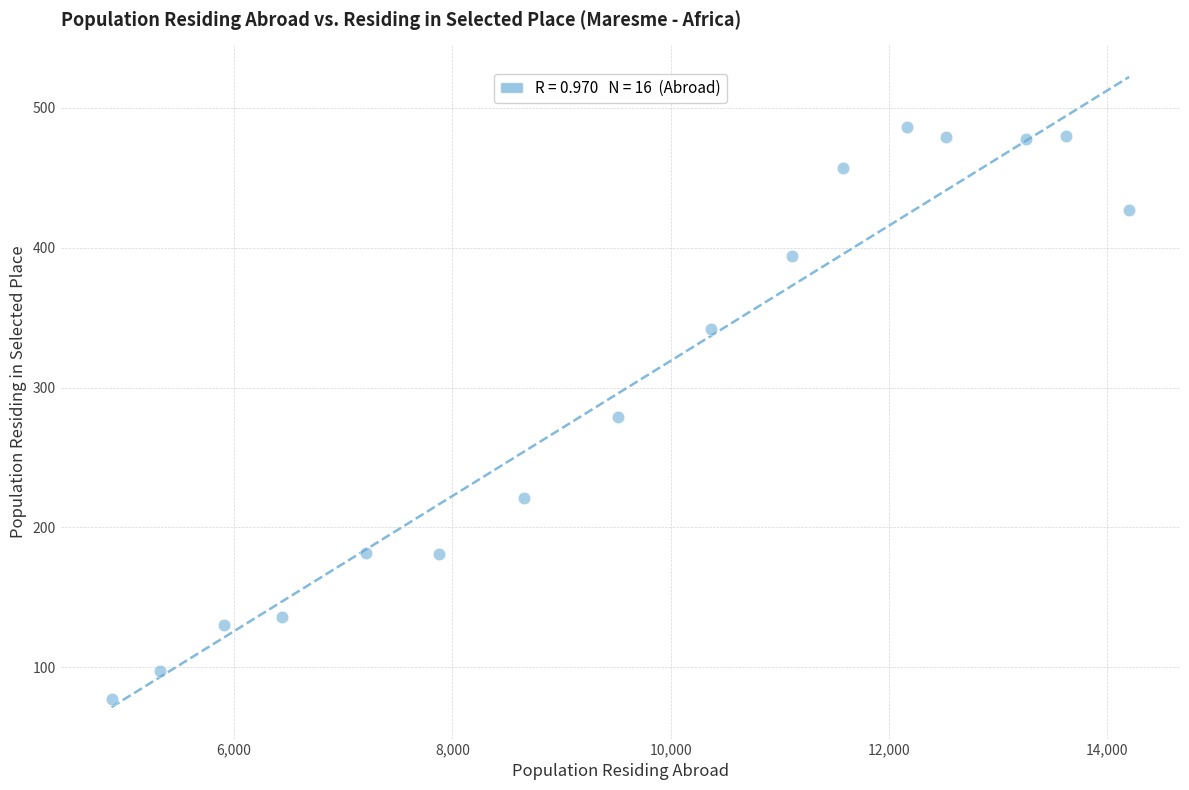

What is the range of Y values (max minus min)?

409